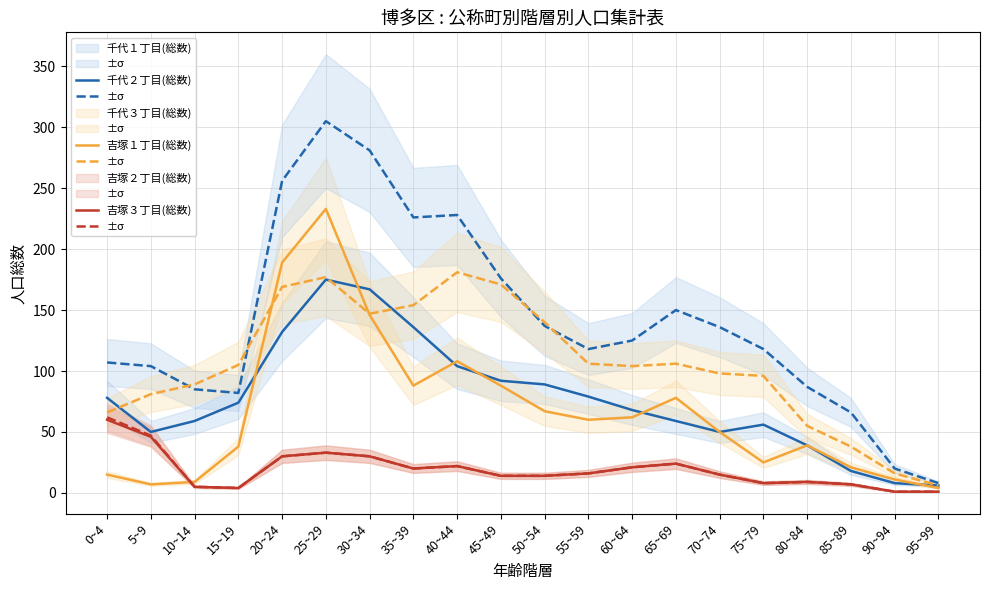

What is the greatest value displayed?

305